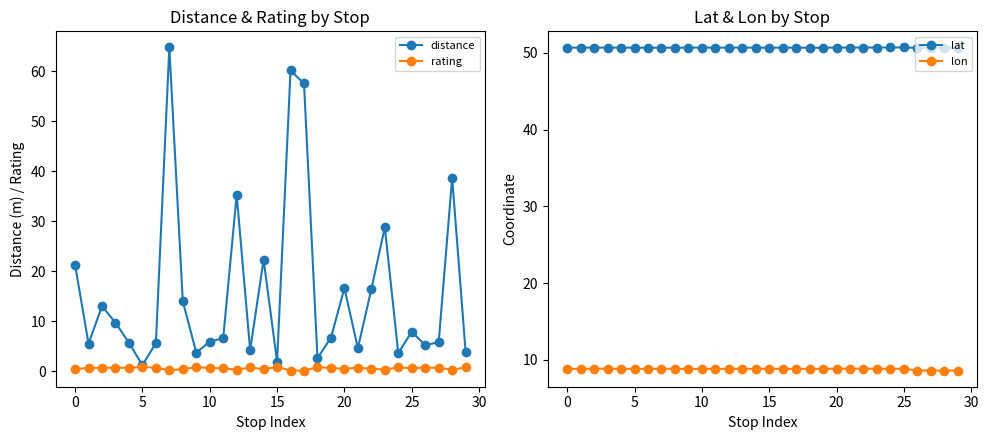

In rating, how many points are higher than both neighbors (excluding endpoints)?

10